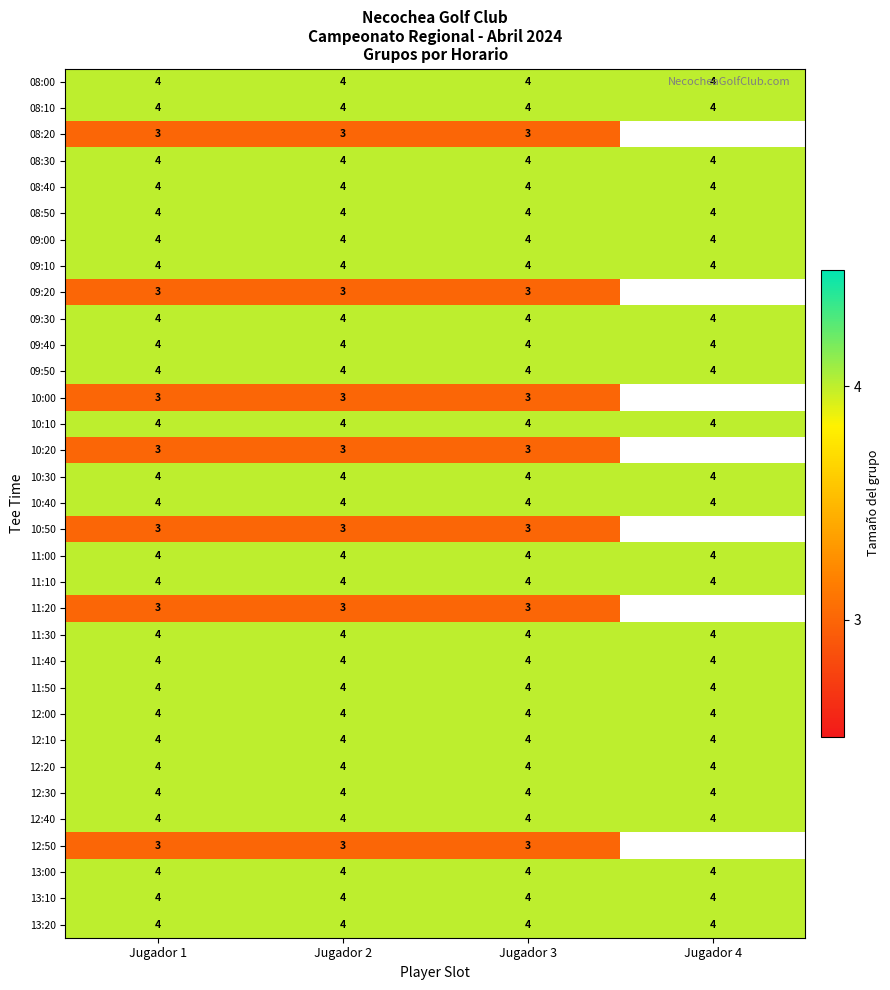

What is the sum of the 11:30 values at Jugador 4 and Jugador 1?

8